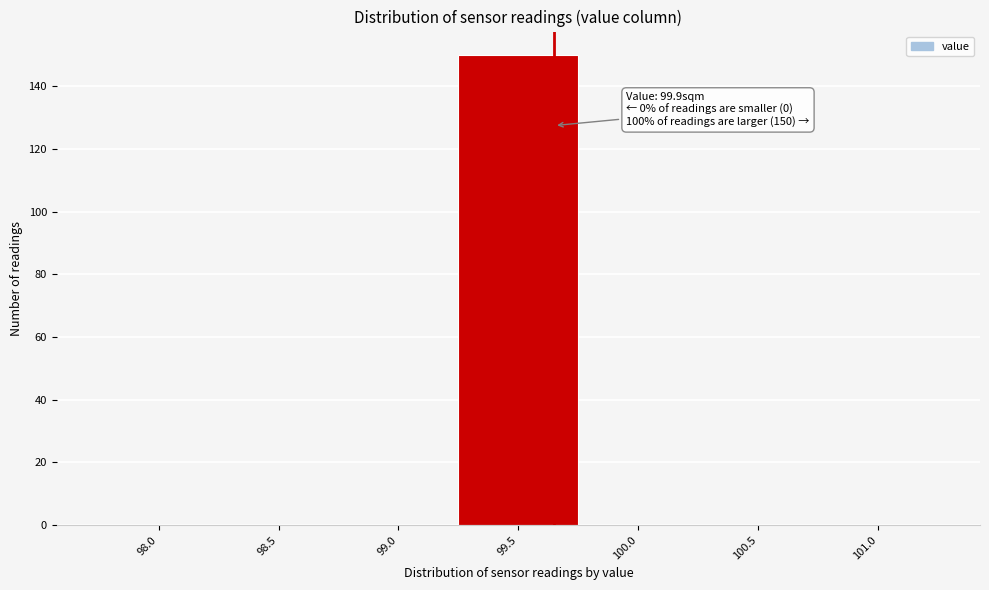

Reading right to left, transcribe all the data shown in this chart.

101.0=0	100.5=0	100.0=0	99.5=150	99.0=0	98.5=0	98.0=0